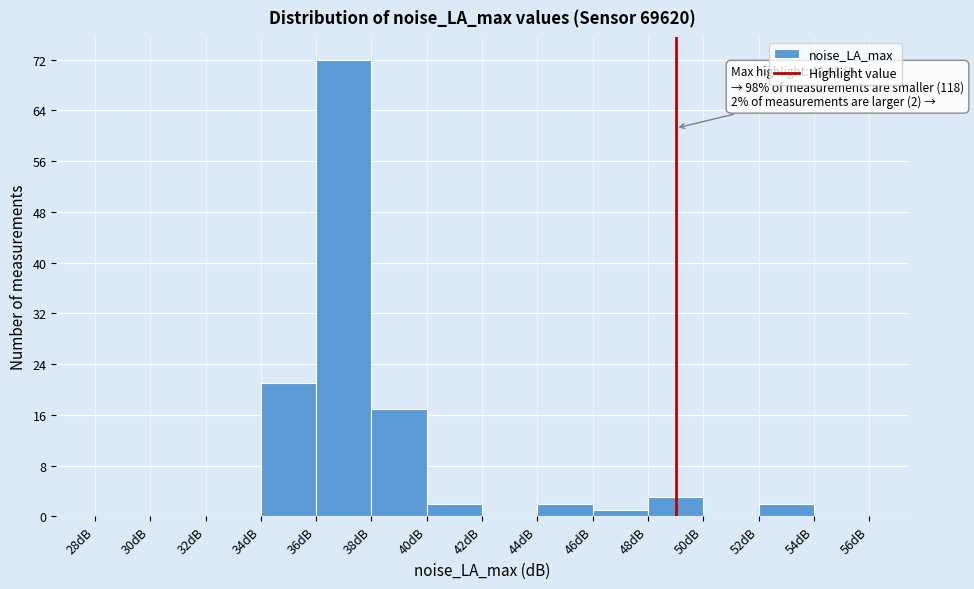

Which range on the x-axis has the tallest bar?

36 to 38